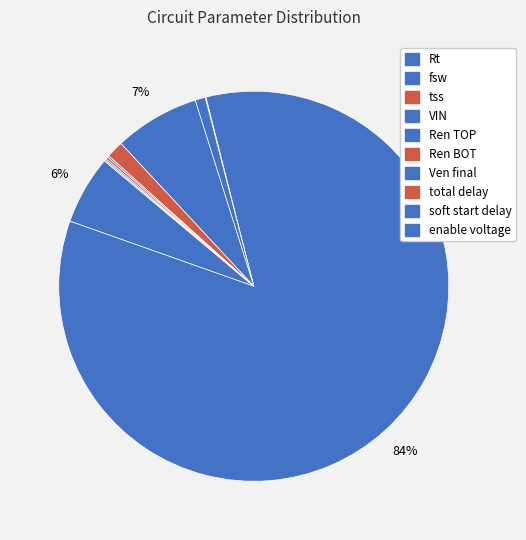

How many slices are in this pie chart?

10